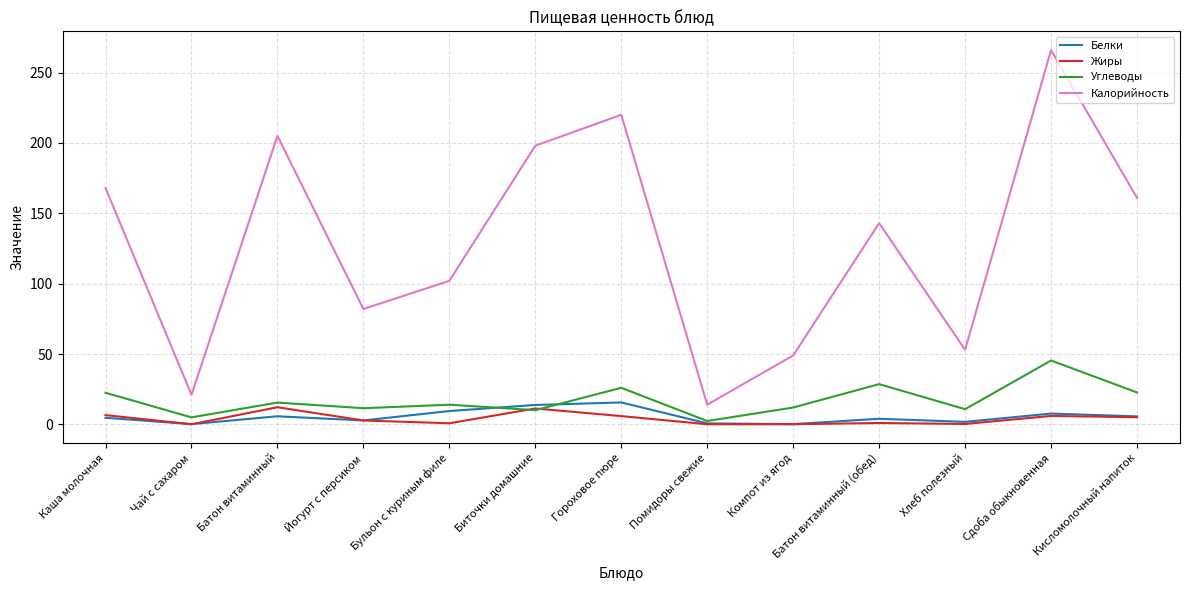

What is the difference between the Белки values at Бульон с куриным филе and Йогурт с персиком?

6.7